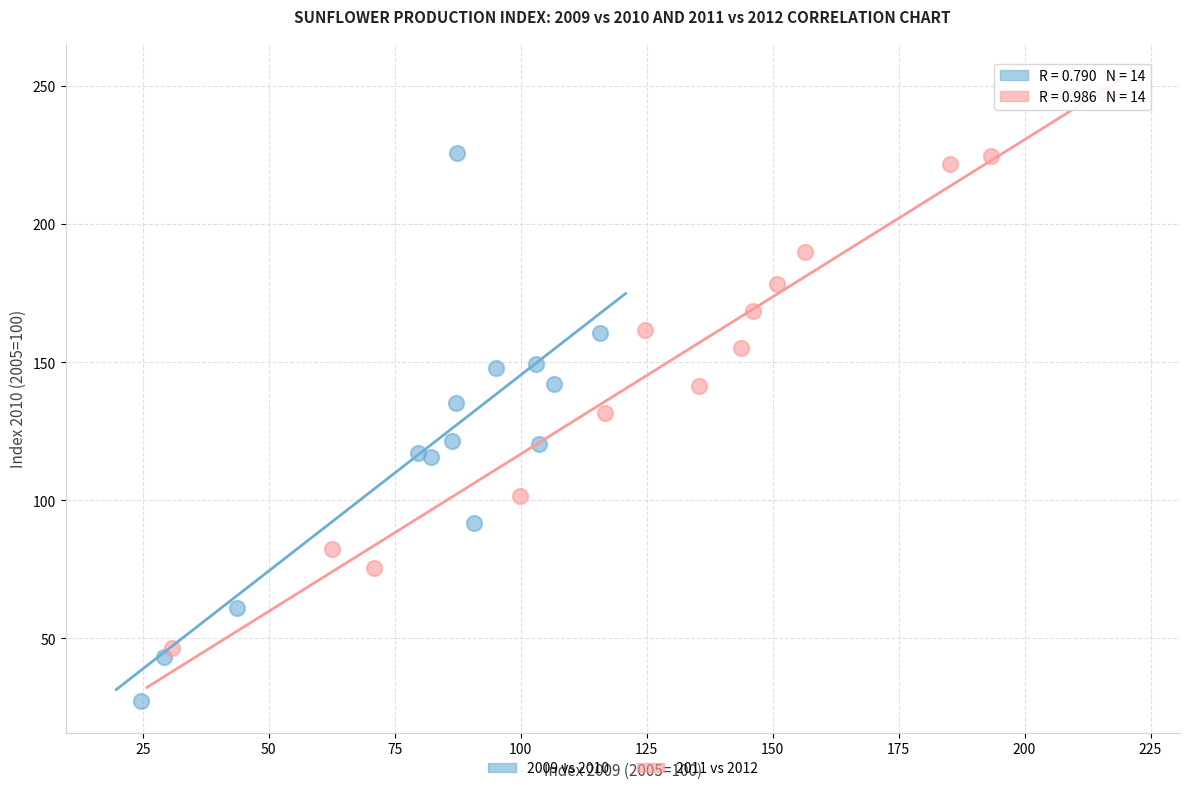

Which series reaches the maximum Y coordinate?

2011 vs 2012